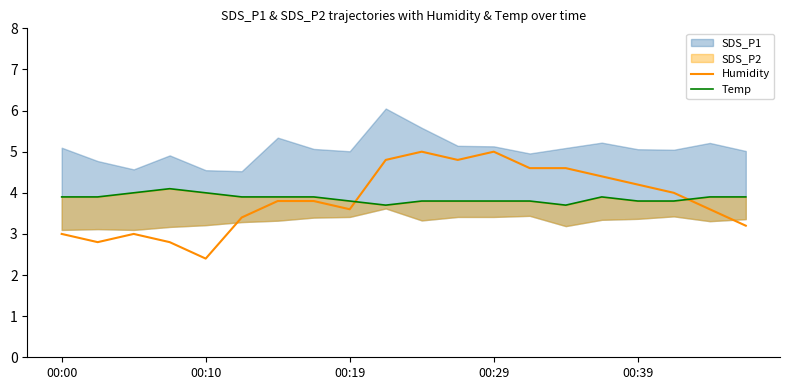

What is the lowest value of the Humidity series?

2.4